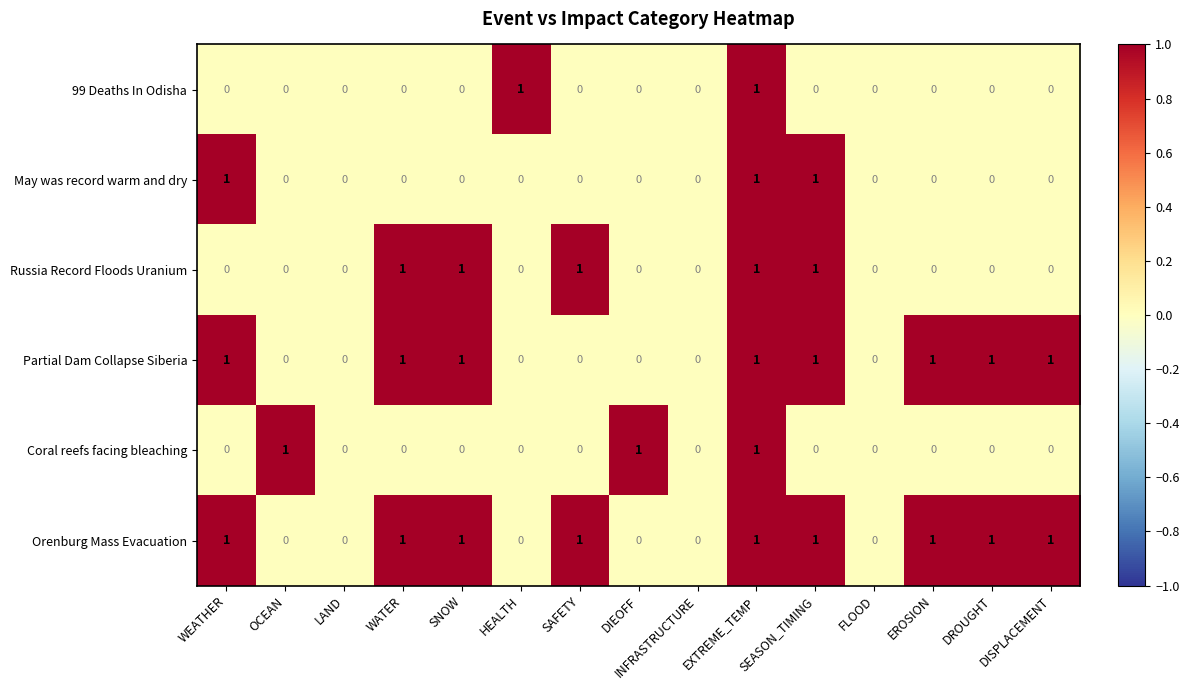

What is the spread (max minus min) of values at WEATHER?

1